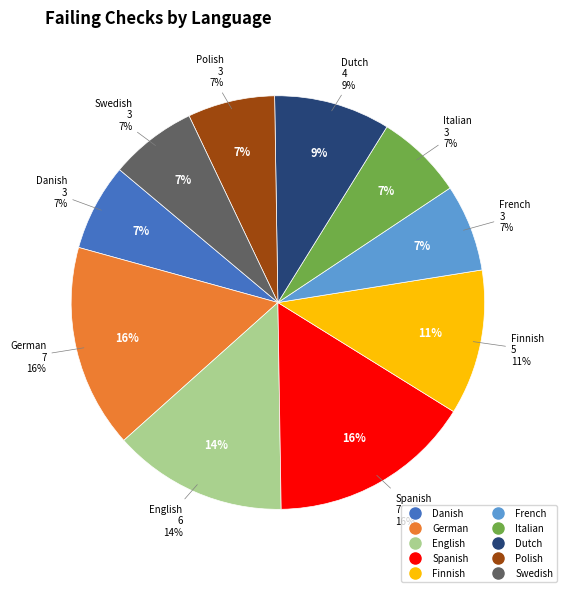

Does Finnish represent more than half of the total?

No